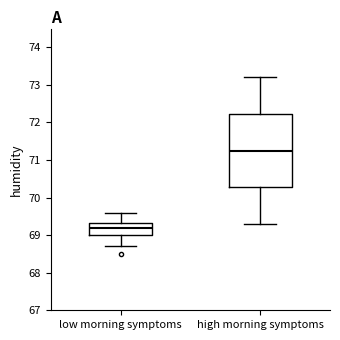

Which box's median line is the highest?

high morning symptoms